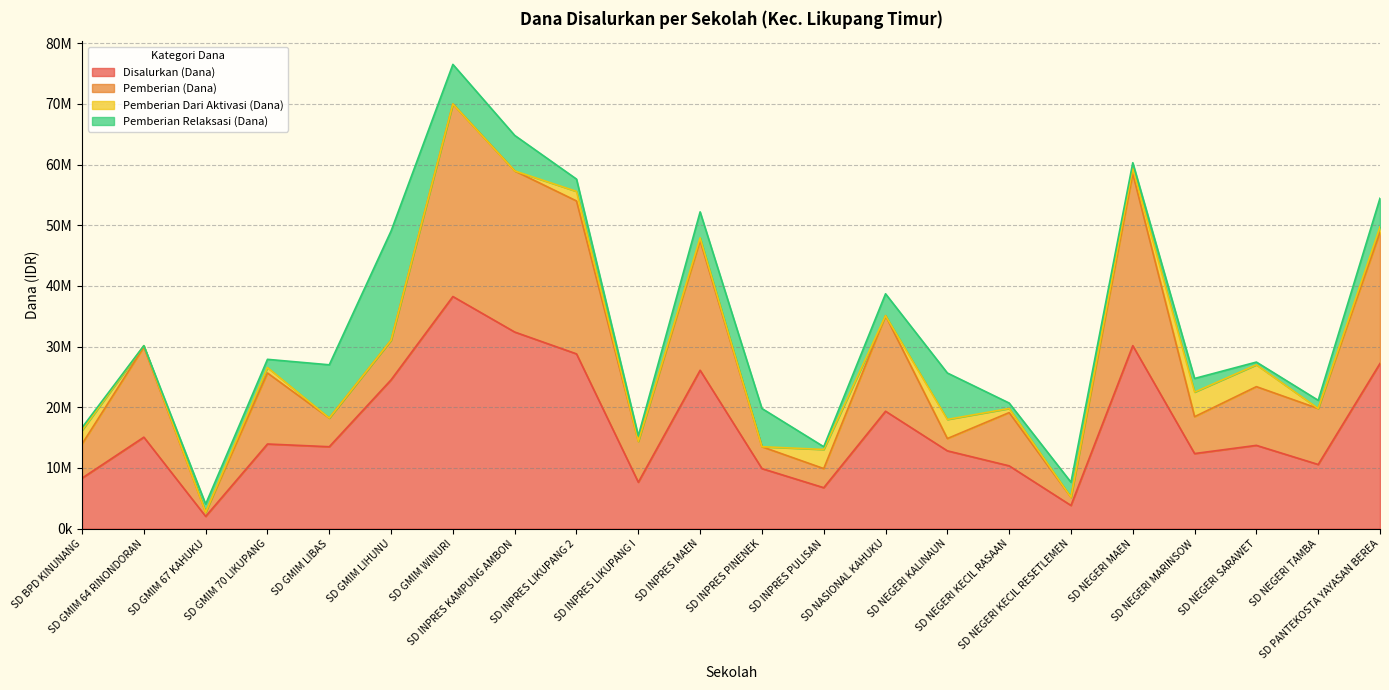

What is the total value across all series at SD GMIM 67 KAHUKU?

4050007